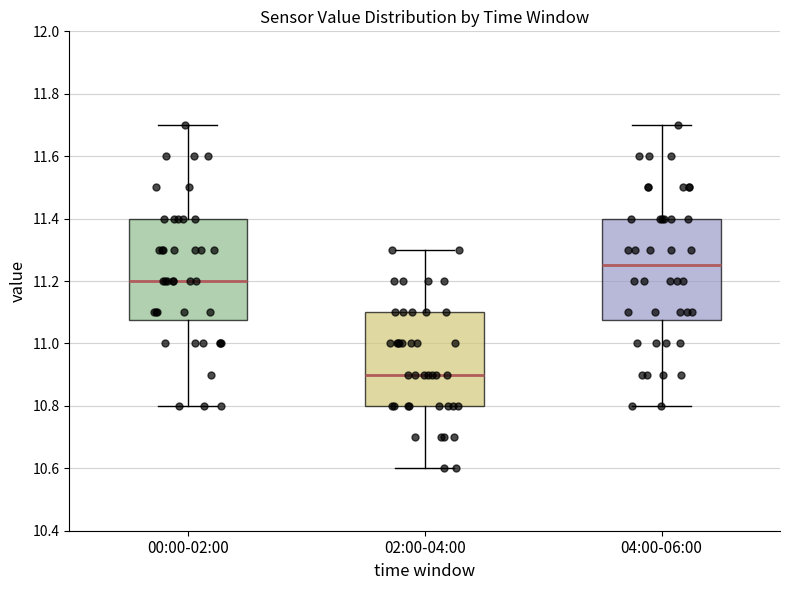

Where is the lower edge of the box for 04:00-06:00 on the y-axis? The values are not printed on the chart, so give them approximately, as read against the axis.

11.08